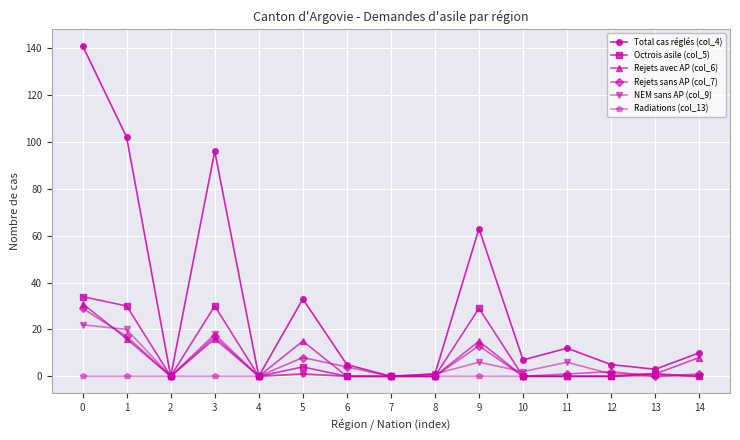

Is the value of Octrois asile (col_5) at 0 greater than the value of Rejets avec AP (col_6) at 3?

Yes